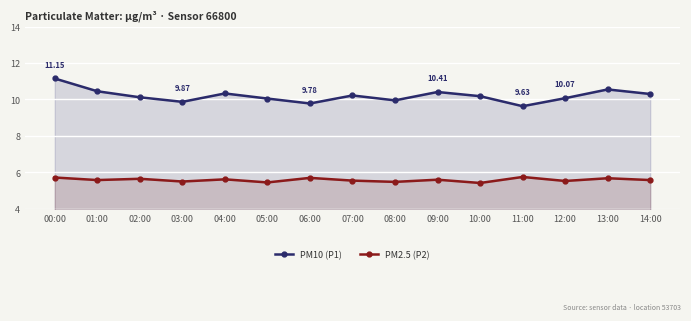

How many interior local valleys does the PM2.5 (P2) series have?

6